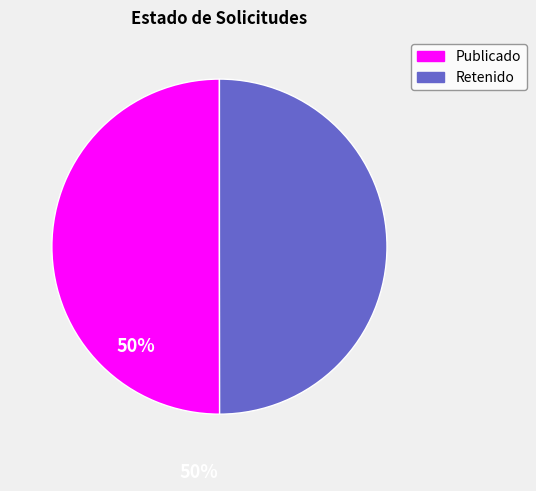

How many segments does this pie chart have?

2